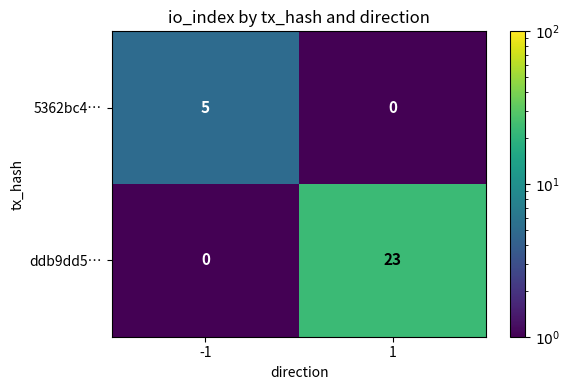

What value does the ddb9dd5… series have at 1, to the nearest 10?

20